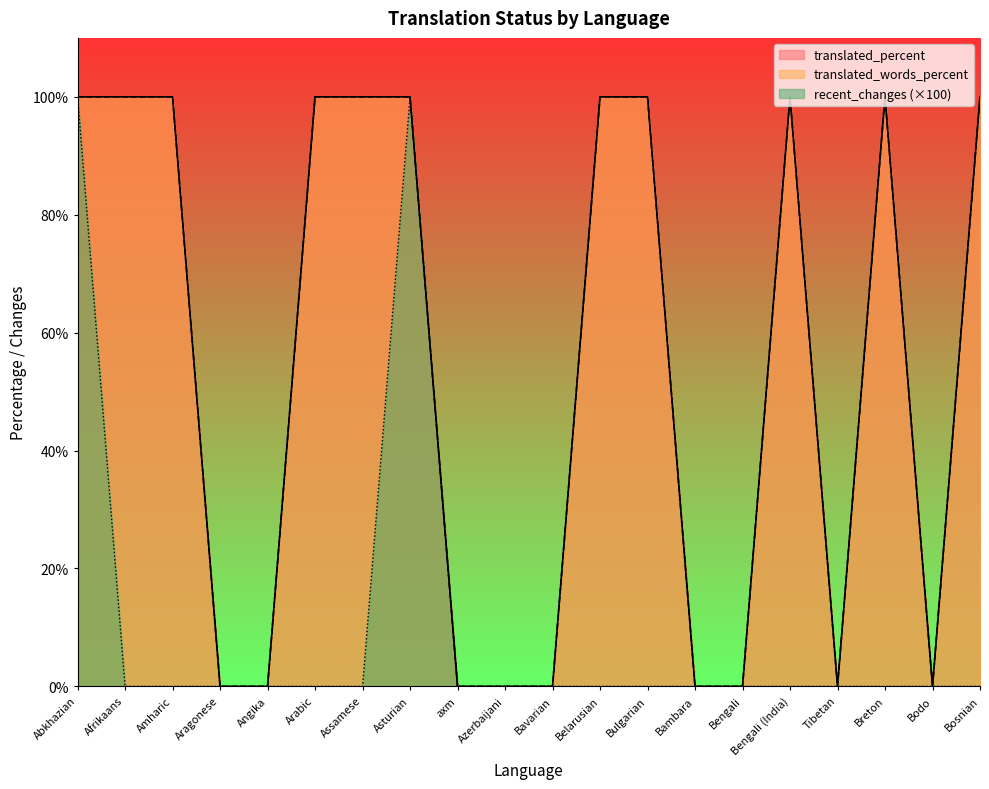

What position from the right is Azerbaijani?

11